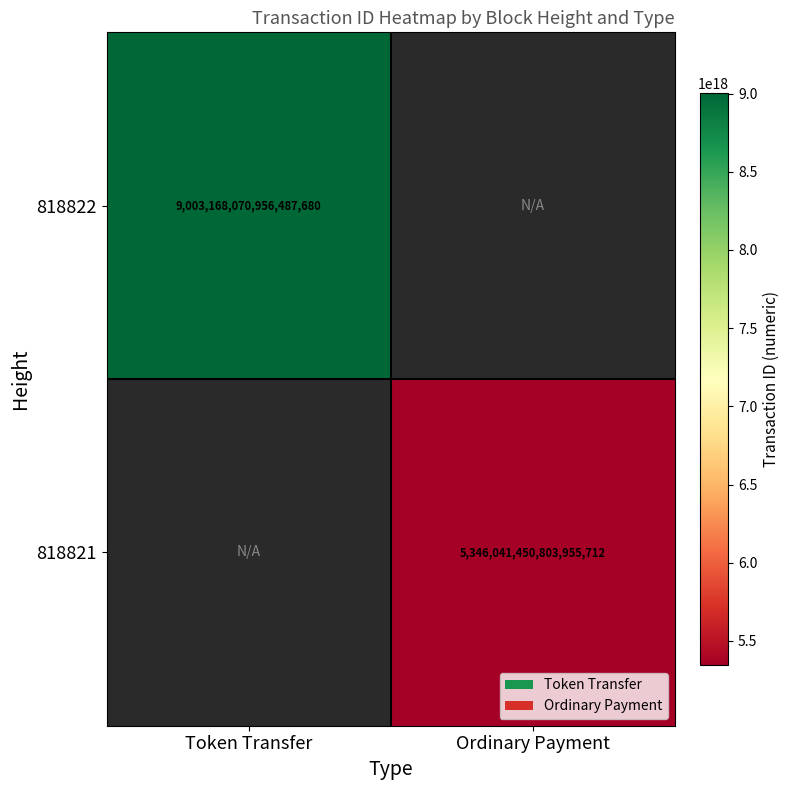

The 818821 series shows 5346041450803955712 at Ordinary Payment. True or false?

True